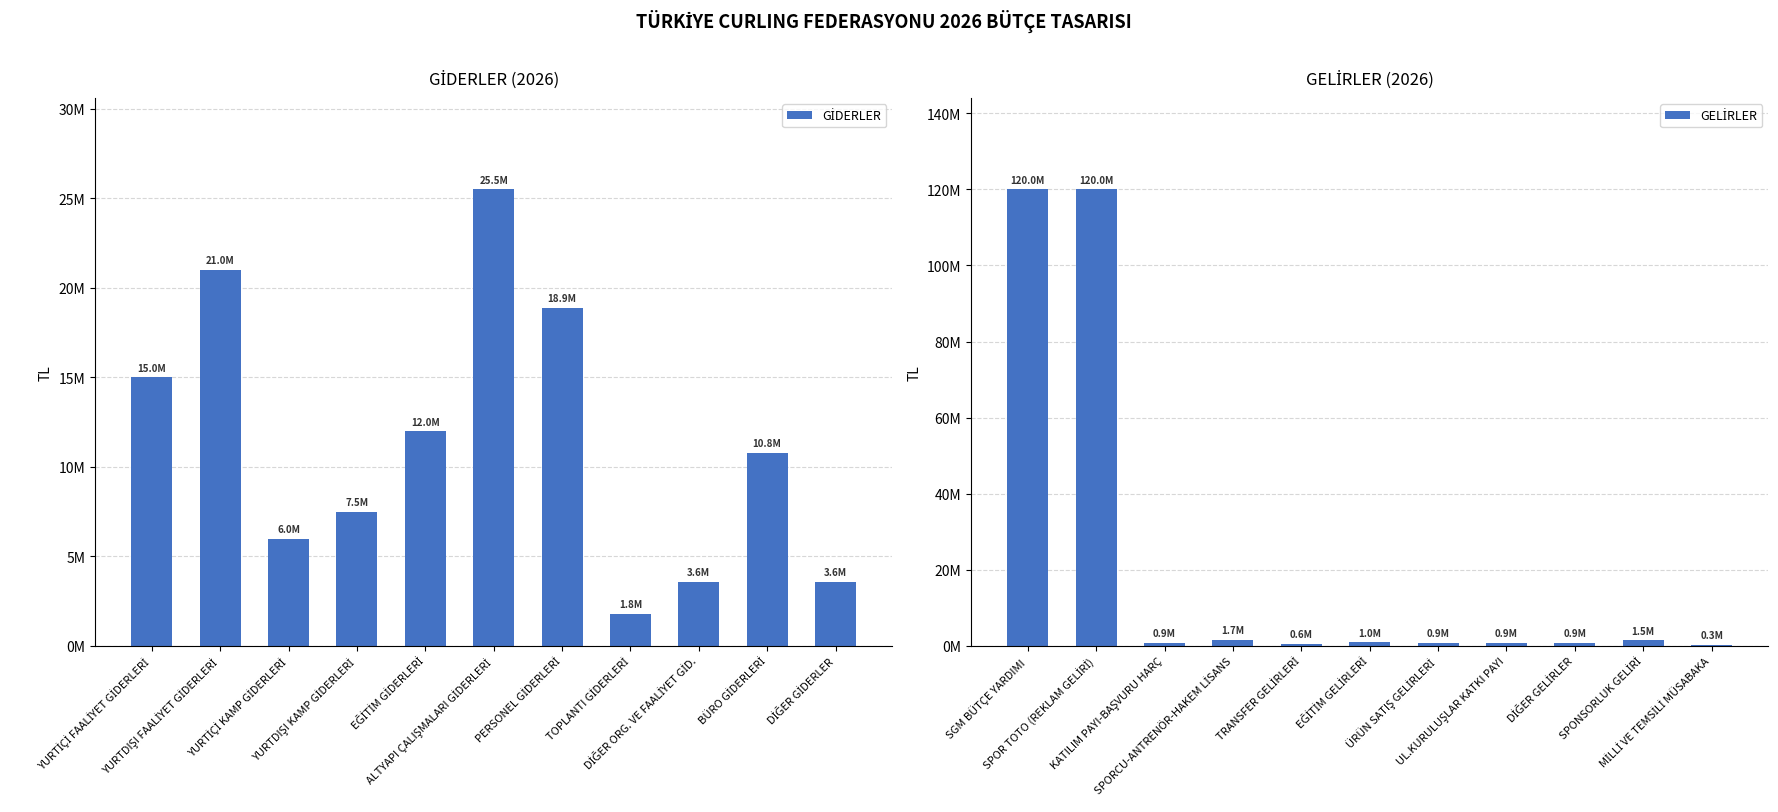

What is the minimum value shown in the chart?

300000